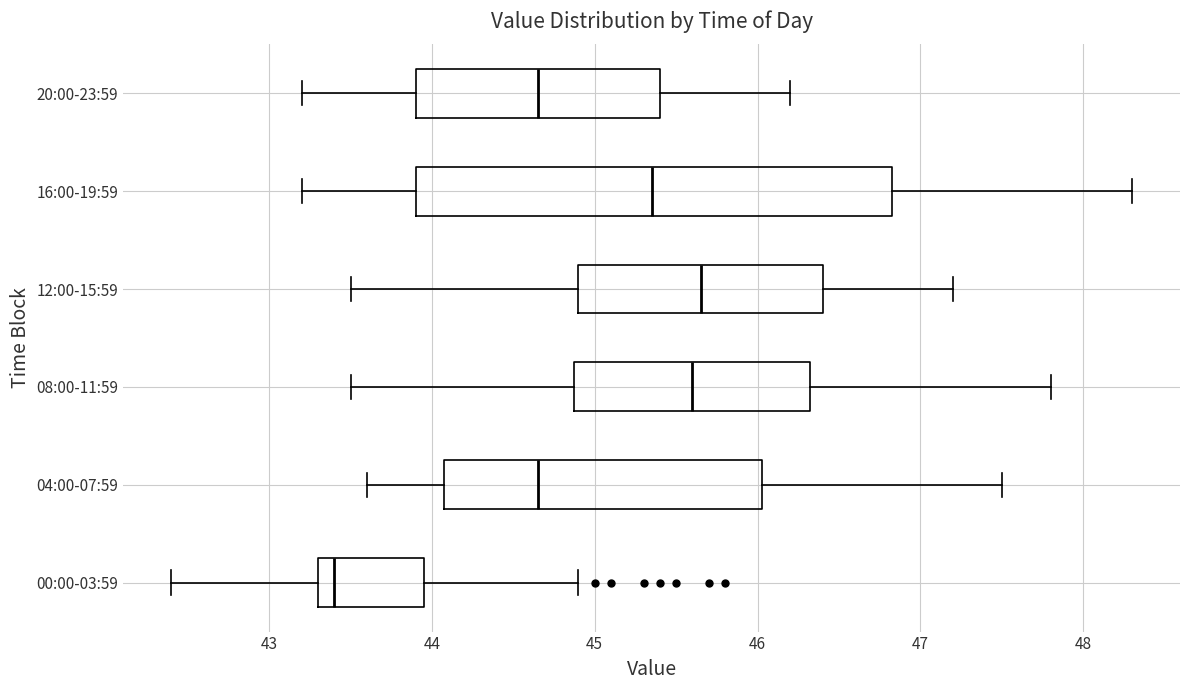

Reading bottom to top, read every box against the x-axis: the position of its median line, the range the box covers, and the ends of its whiskers. The values are not printed on the chart, so give them approximately, as read against the axis.

00:00-03:59: median 43.4, box 43.3 to 44.0, whiskers 42.4 to 44.9
04:00-07:59: median 44.7, box 44.1 to 46.0, whiskers 43.6 to 47.5
08:00-11:59: median 45.6, box 44.9 to 46.3, whiskers 43.5 to 47.8
12:00-15:59: median 45.7, box 44.9 to 46.4, whiskers 43.5 to 47.2
16:00-19:59: median 45.4, box 43.9 to 46.8, whiskers 43.2 to 48.3
20:00-23:59: median 44.7, box 43.9 to 45.4, whiskers 43.2 to 46.2